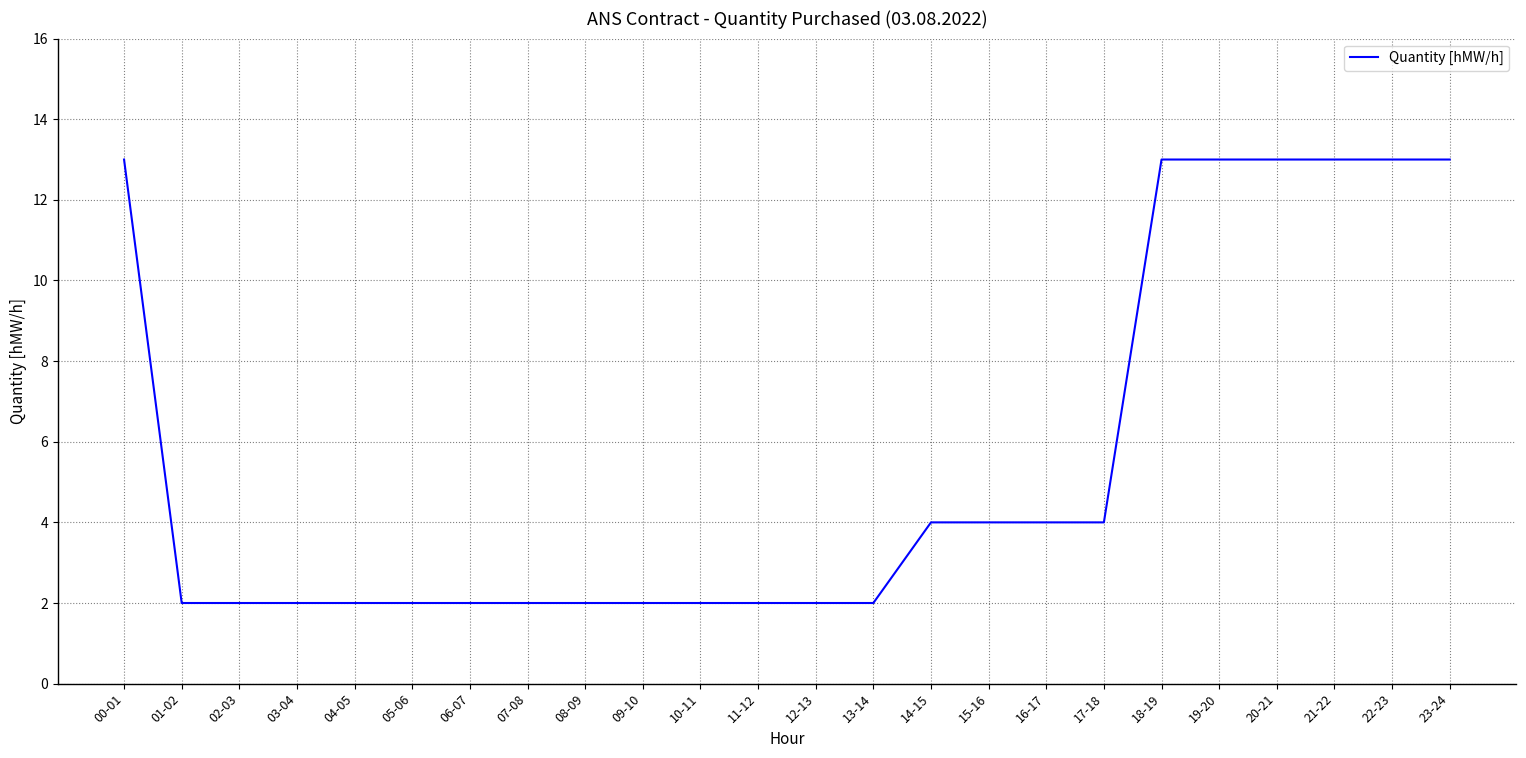

Count the values in the range 2 to 13.

24